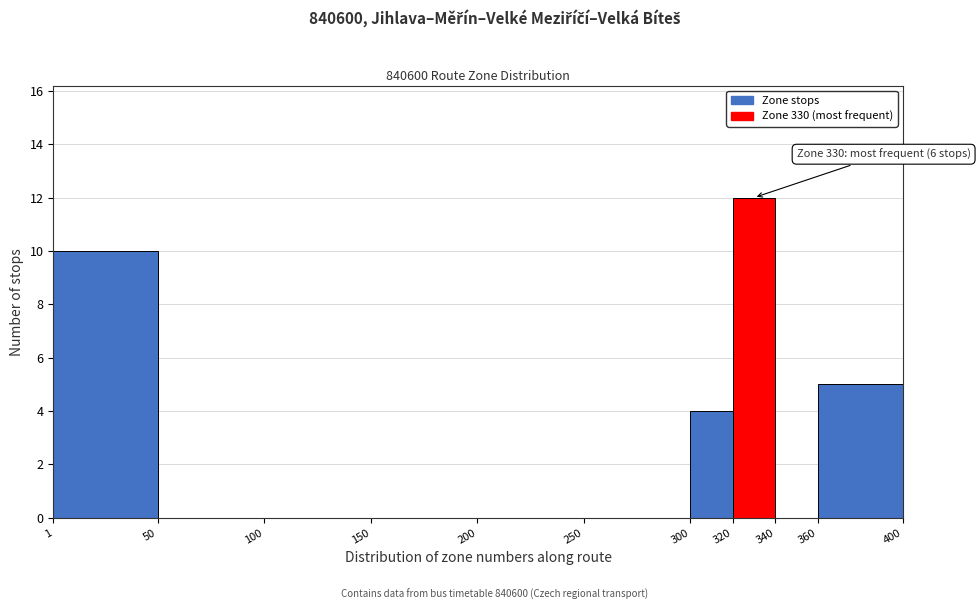

Which range on the x-axis has the tallest bar?

320 to 340